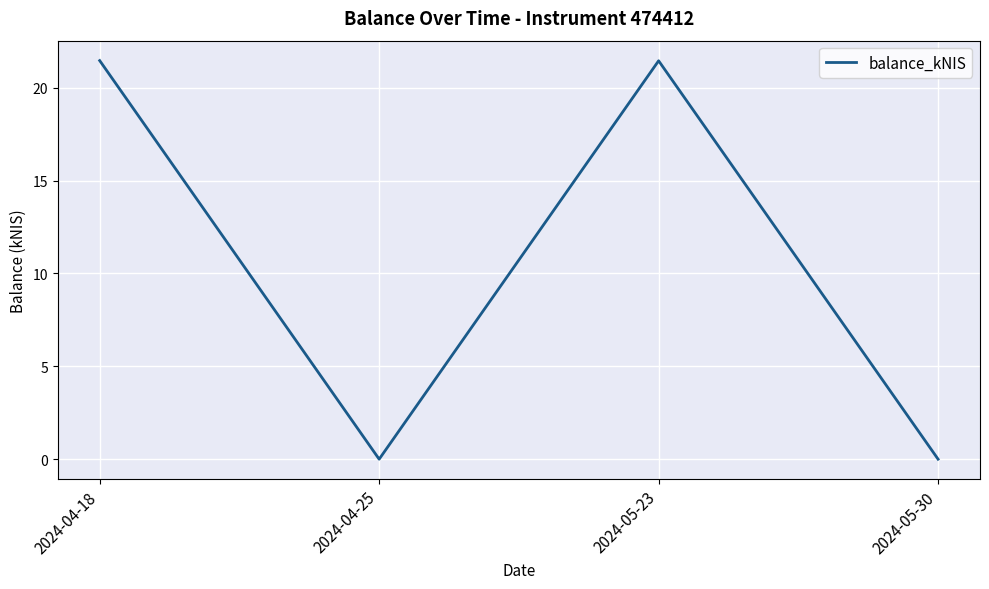

What position from the right is 2024-05-30?

1